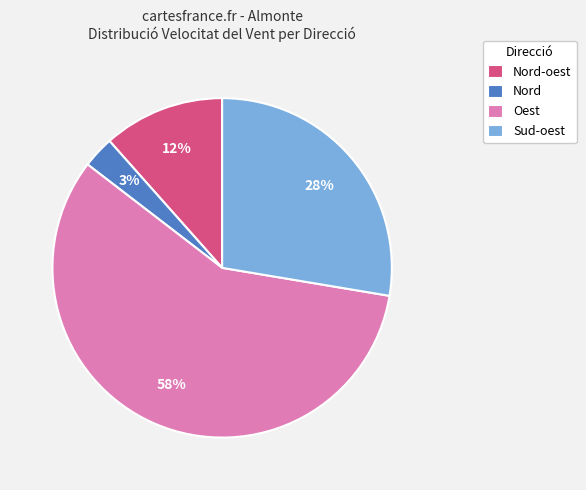

How many slices are in this pie chart?

4